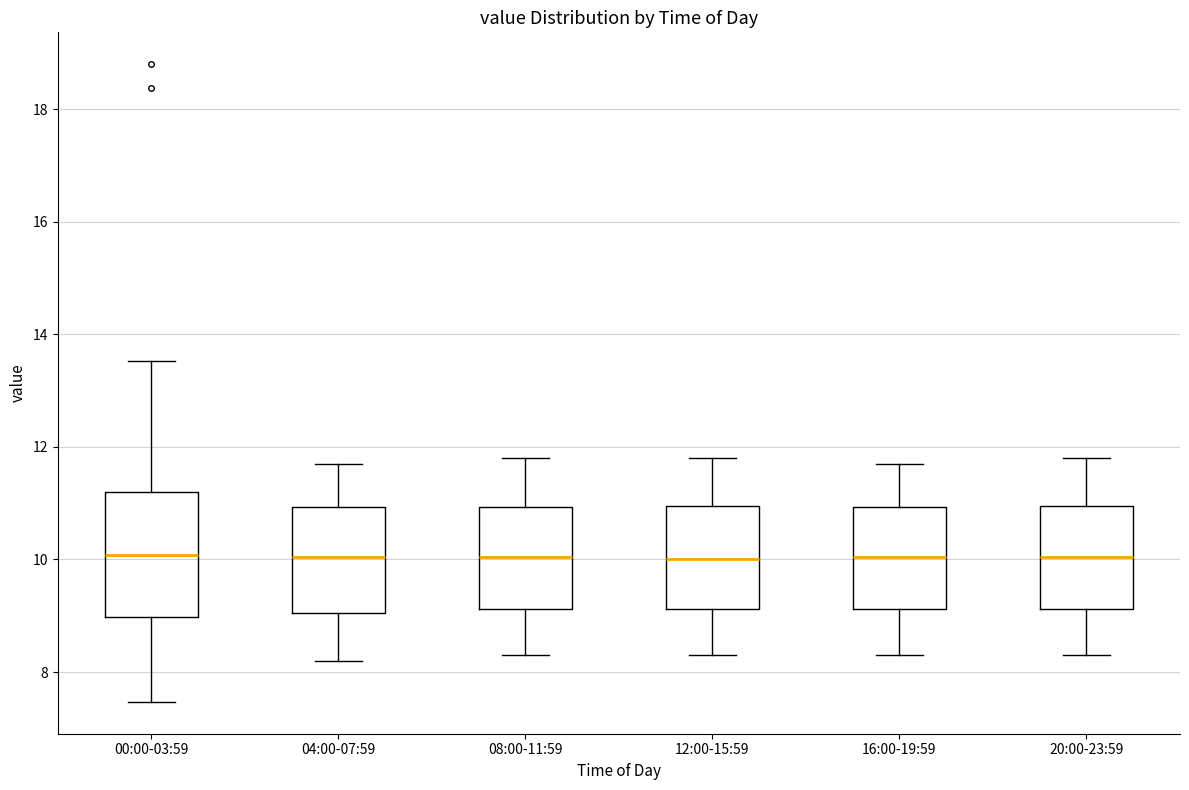

Which box is the tallest, from its lower edge to its upper edge?

00:00-03:59